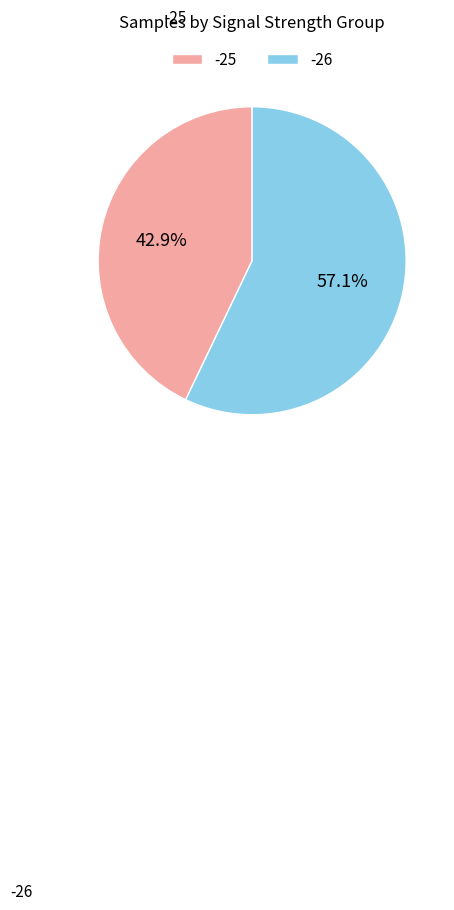

Is -25 the majority of the pie?

No